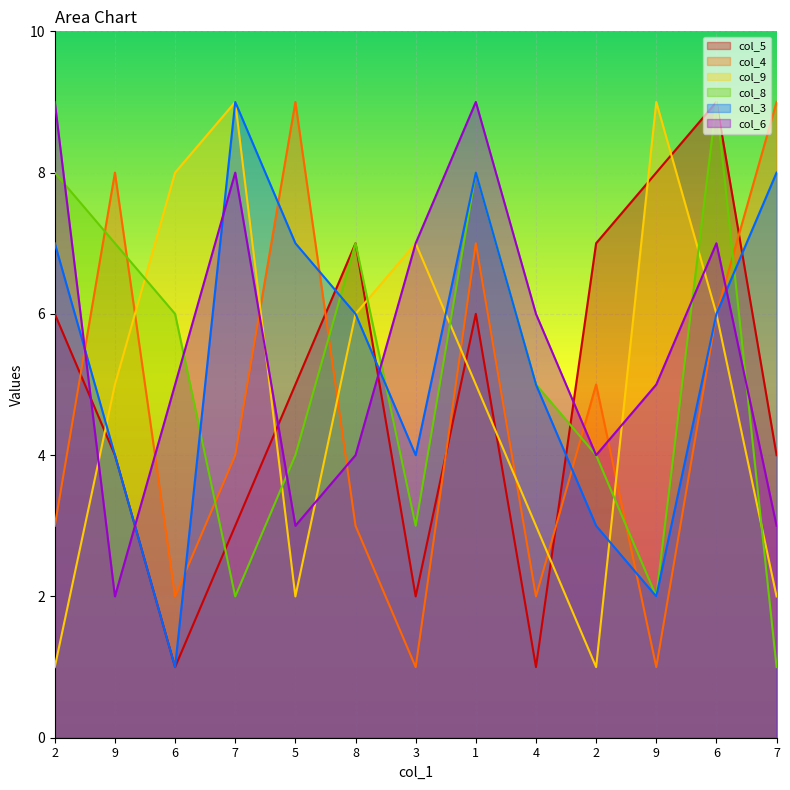

List the labels in order of col_8 value, smallest first.

7, 7, 9, 3, 5, 2, 4, 6, 9, 8, 2, 1, 6